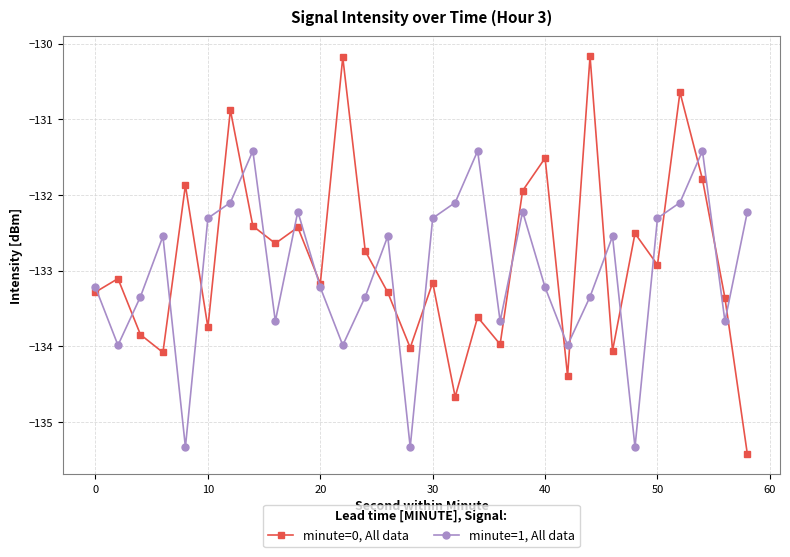

At how many categories does at least one series exceed -133?

22